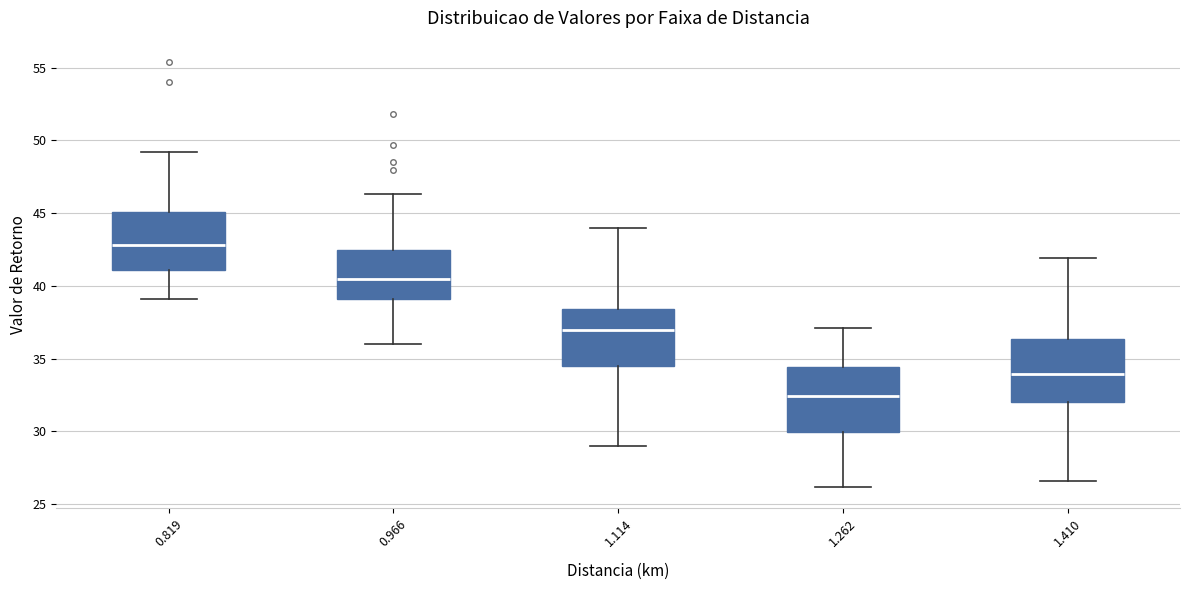

Reading left to right, read every box against the y-axis: the position of its median line, the range the box covers, and the ends of its whiskers. The values are not printed on the chart, so give them approximately, as read against the axis.

0.819: median 43.0, box 41.0 to 45.0, whiskers 39.0 to 49.0
0.966: median 40.5, box 39.0 to 42.5, whiskers 36.0 to 46.5
1.114: median 37.0, box 34.5 to 38.5, whiskers 29.0 to 44.0
1.262: median 32.5, box 30.0 to 34.5, whiskers 26.0 to 37.0
1.410: median 34.0, box 32.0 to 36.5, whiskers 26.5 to 42.0